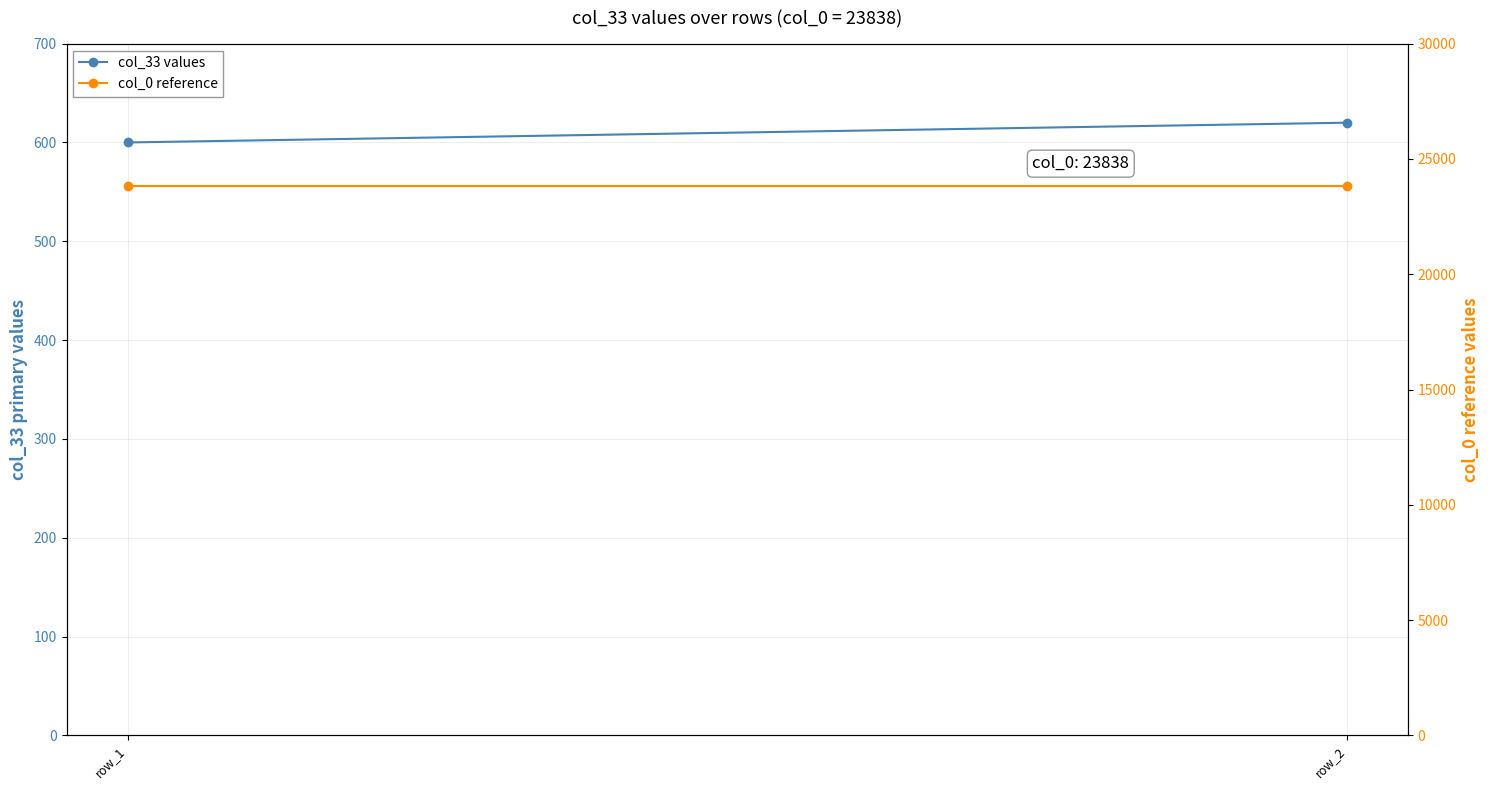

Is the value of col_33 values at row_2 greater than the value of col_0 reference at row_1?

No